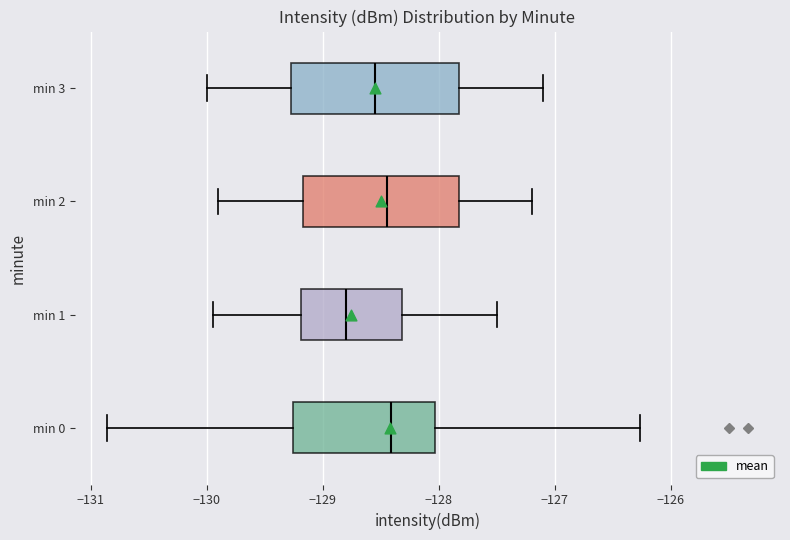

Which box's median line is the furthest to the left?

min 1